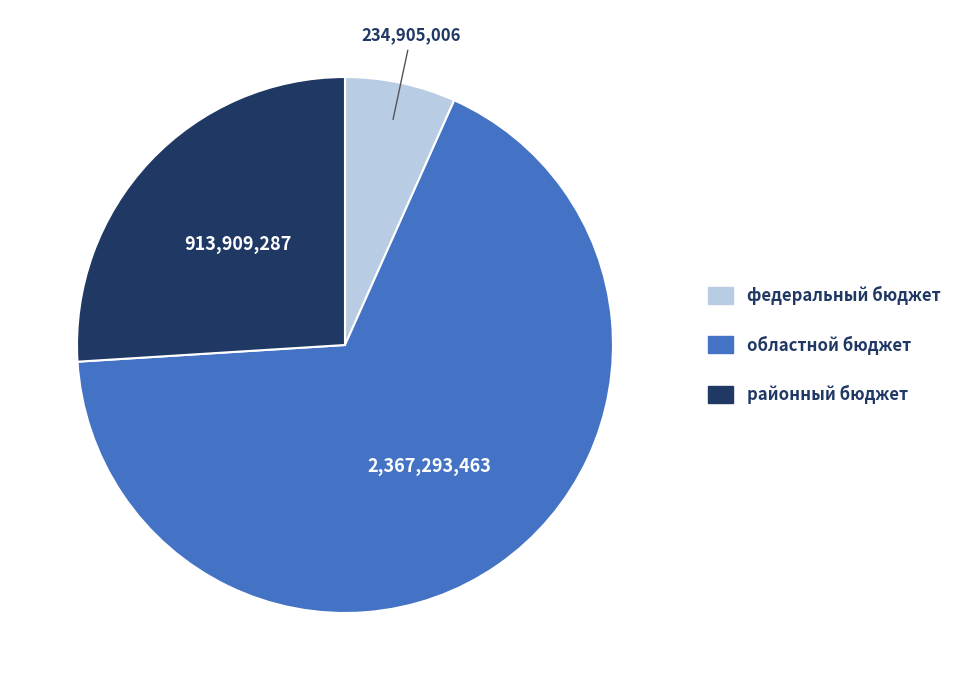

Rank the categories by value from lowest to highest.

федеральный бюджет, районный бюджет, областной бюджет